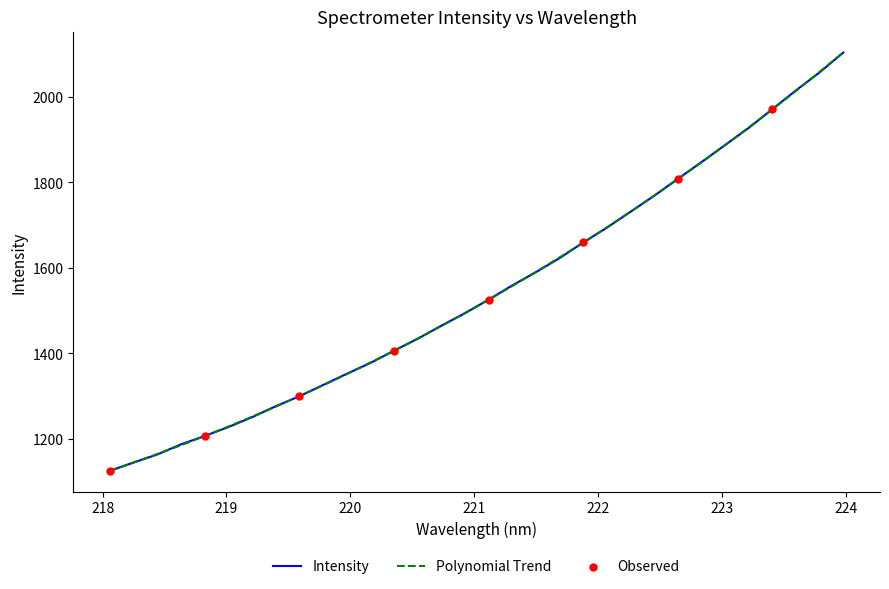

What is the lowest value of the Intensity series?

1124.6